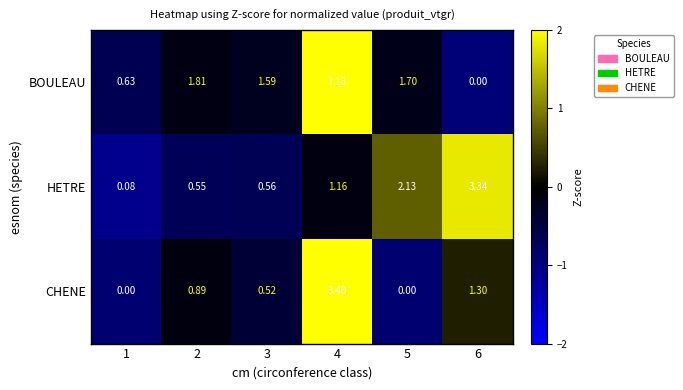

Which series has the widest spread of values?

BOULEAU